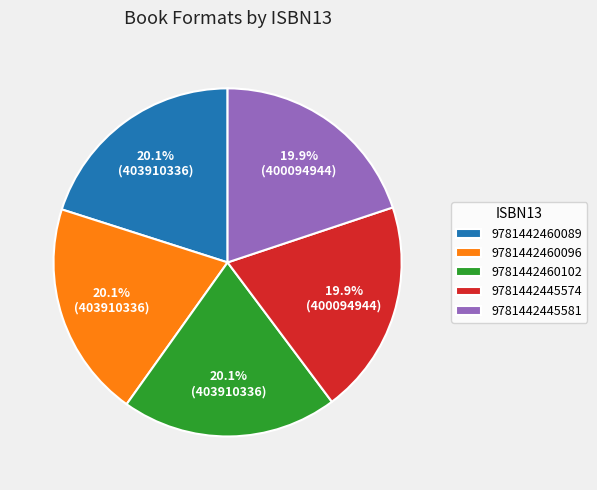

How many slices are in this pie chart?

5